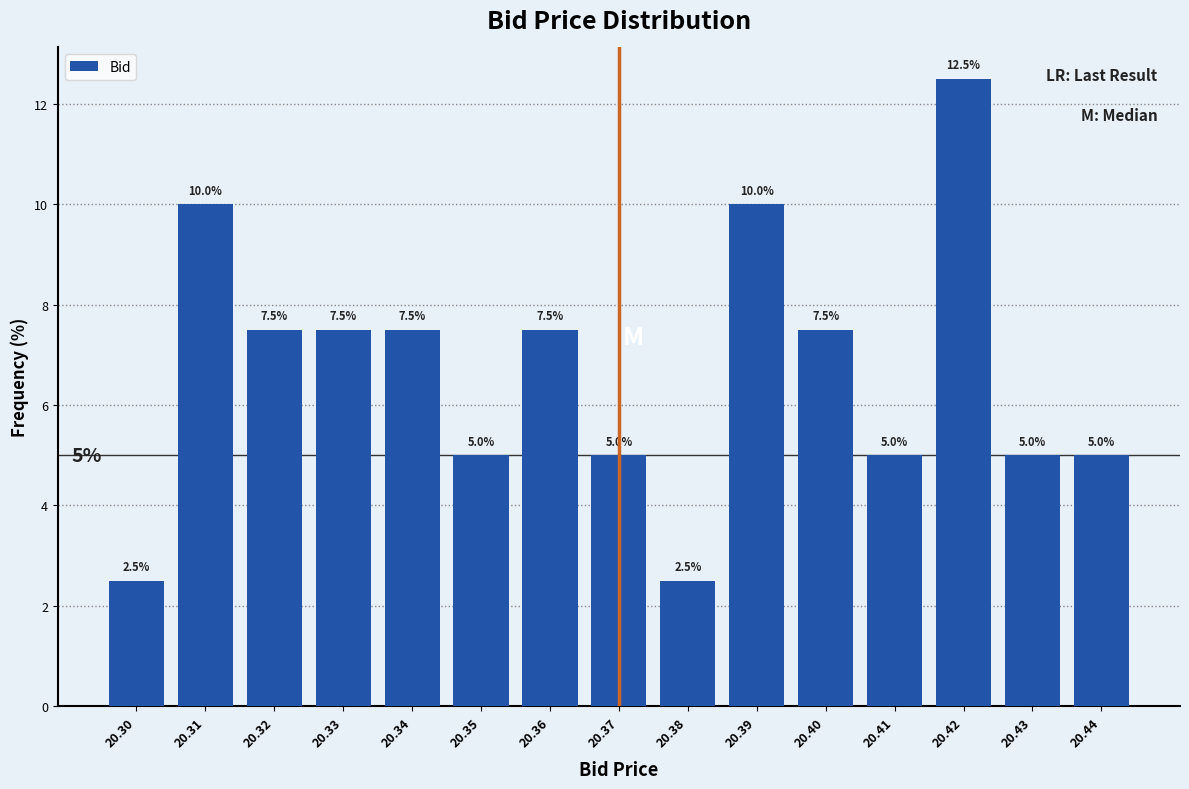

Reading left to right, extract all data points from this chart.

20.30=2.5	20.31=10.0	20.32=7.5	20.33=7.5	20.34=7.5	20.35=5.0	20.36=7.5	20.37=5.0	20.38=2.5	20.39=10.0	20.40=7.5	20.41=5.0	20.42=12.5	20.43=5.0	20.44=5.0